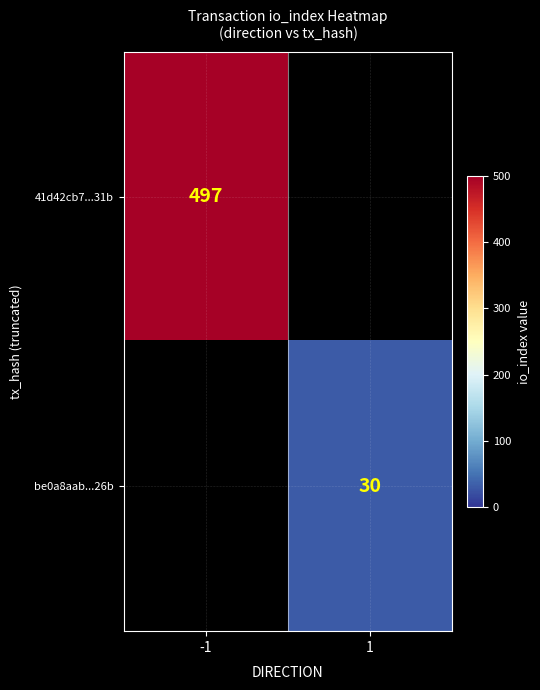

The 41d42cb7...31b series shows 497 at -1. True or false?

True